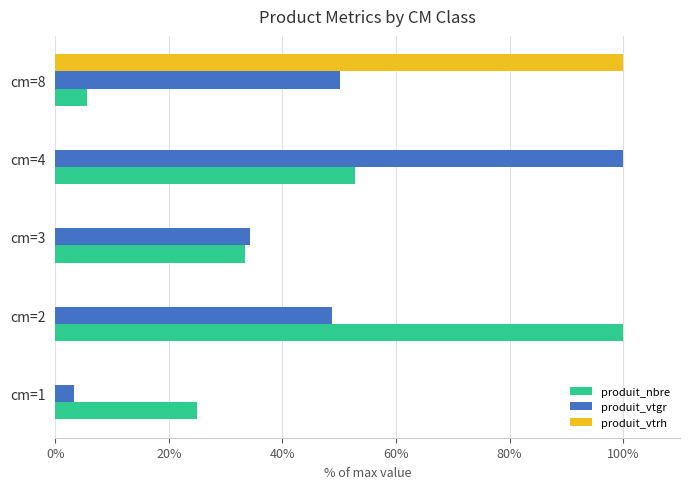

What is the sum of all produit_nbre values?

216.7